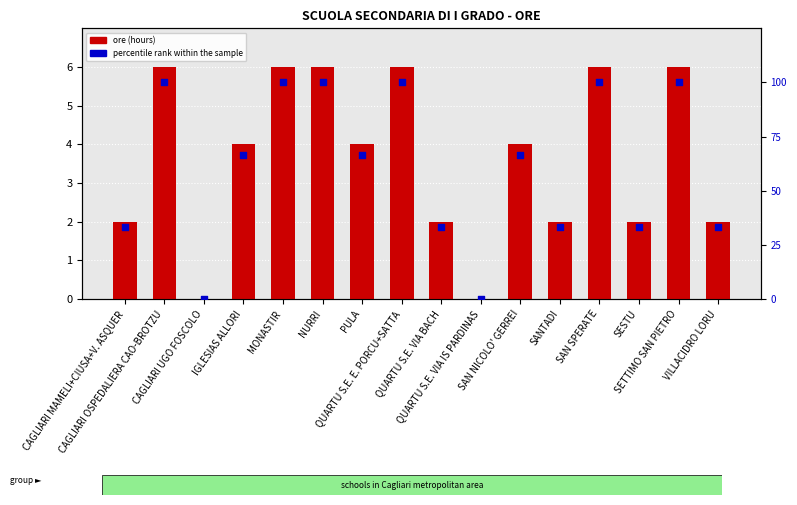

What are all the series names shown in the legend?

ore (hours), percentile rank within the sample